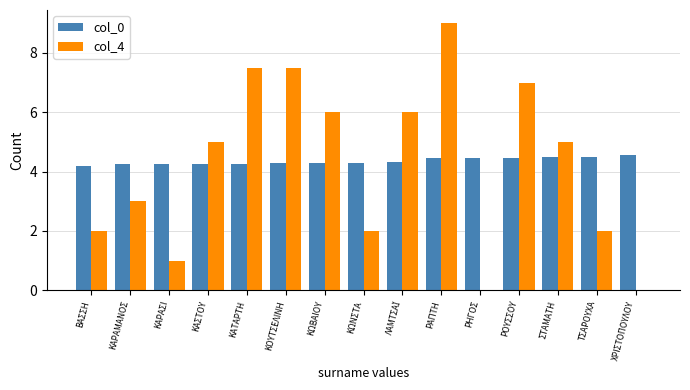

True or false: col_4 has a value of 10.3 at ΚΩΒΑΙΟΥ.

False